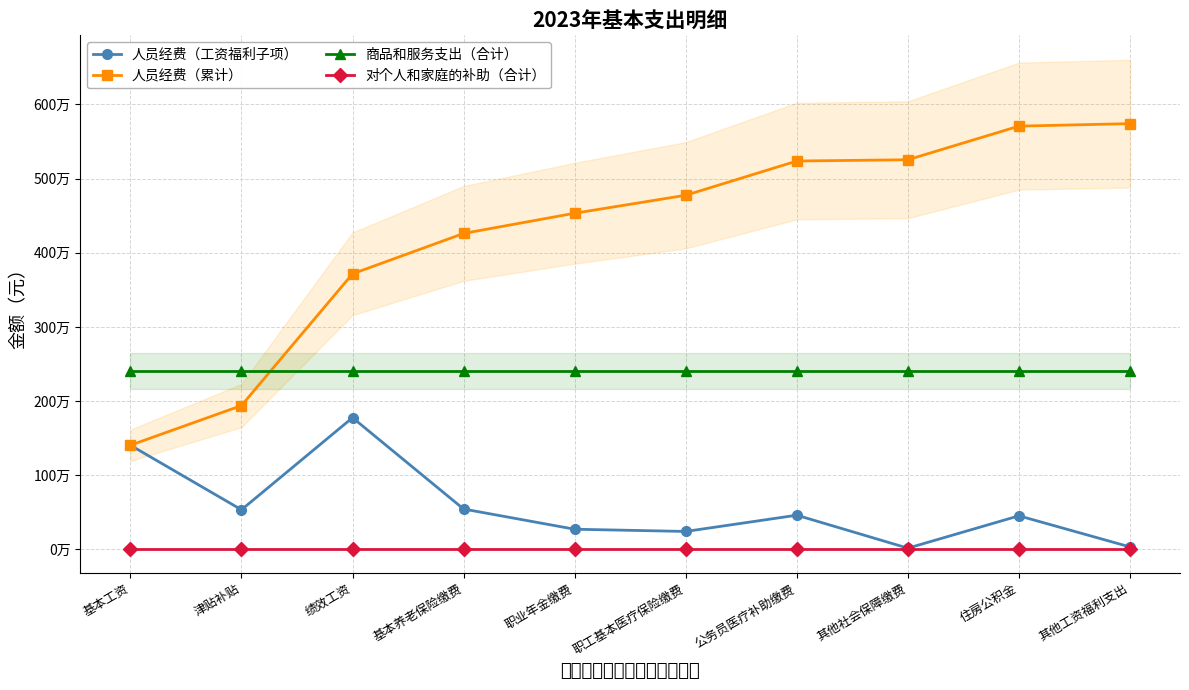

The value of 商品和服务支出（合计） at 基本养老保险缴费 is 998379.0. True or false?

False